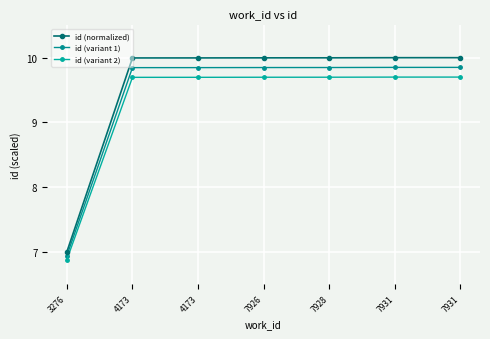

True or false: id (normalized) has a value of 10.0 at 7931.

True